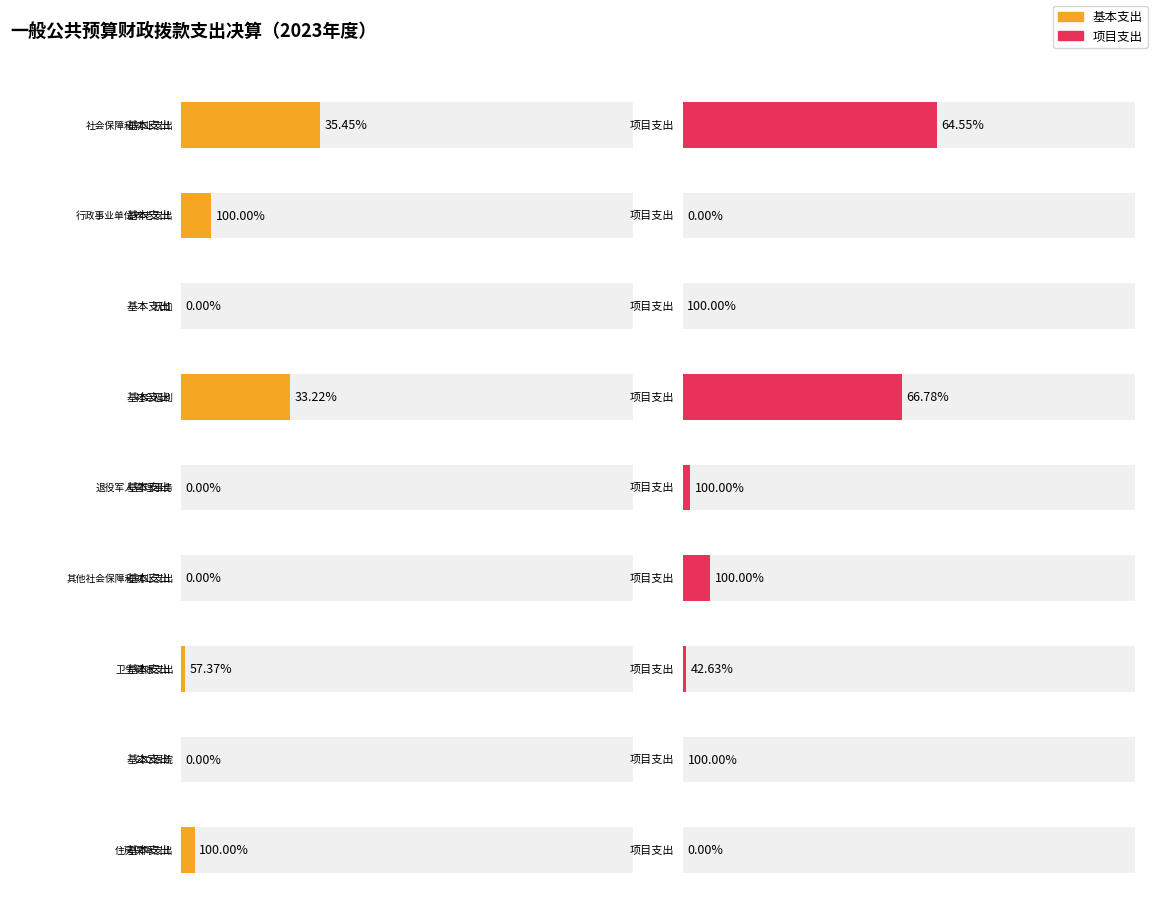

What is the difference between the maximum and second lowest values in the 基本支出 series?

1630.8